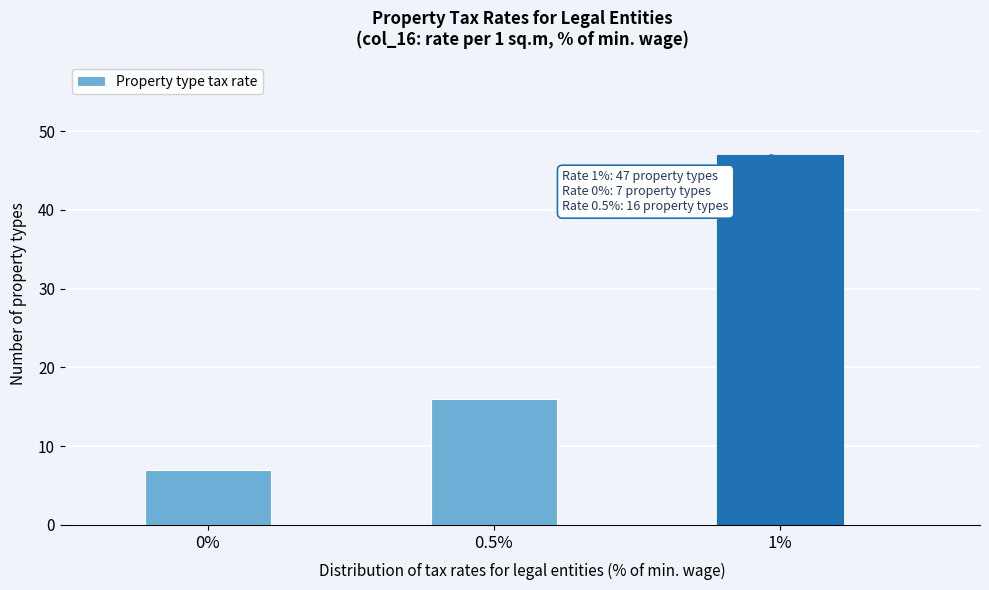

Reading left to right, transcribe all the data shown in this chart.

7	16	47